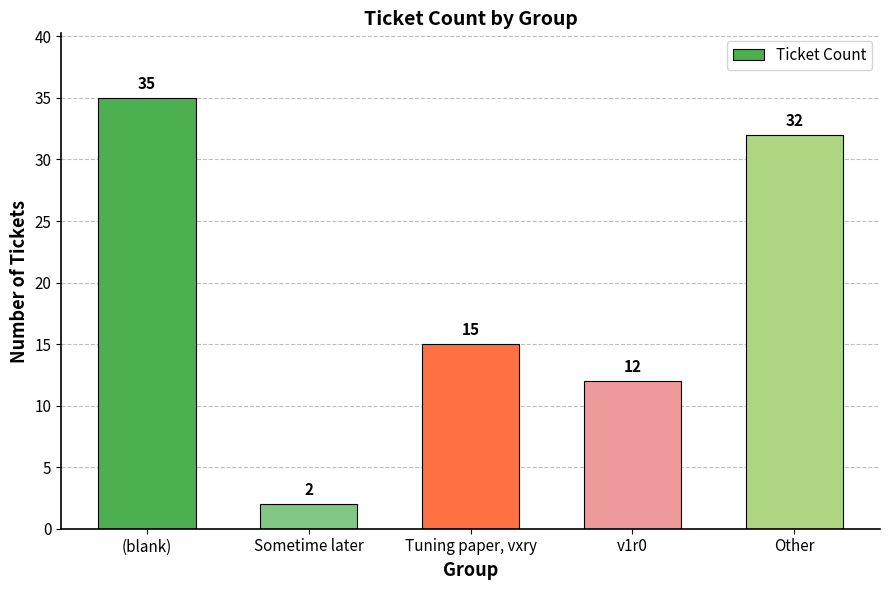

The value at Sometime later is 2. True or false?

True